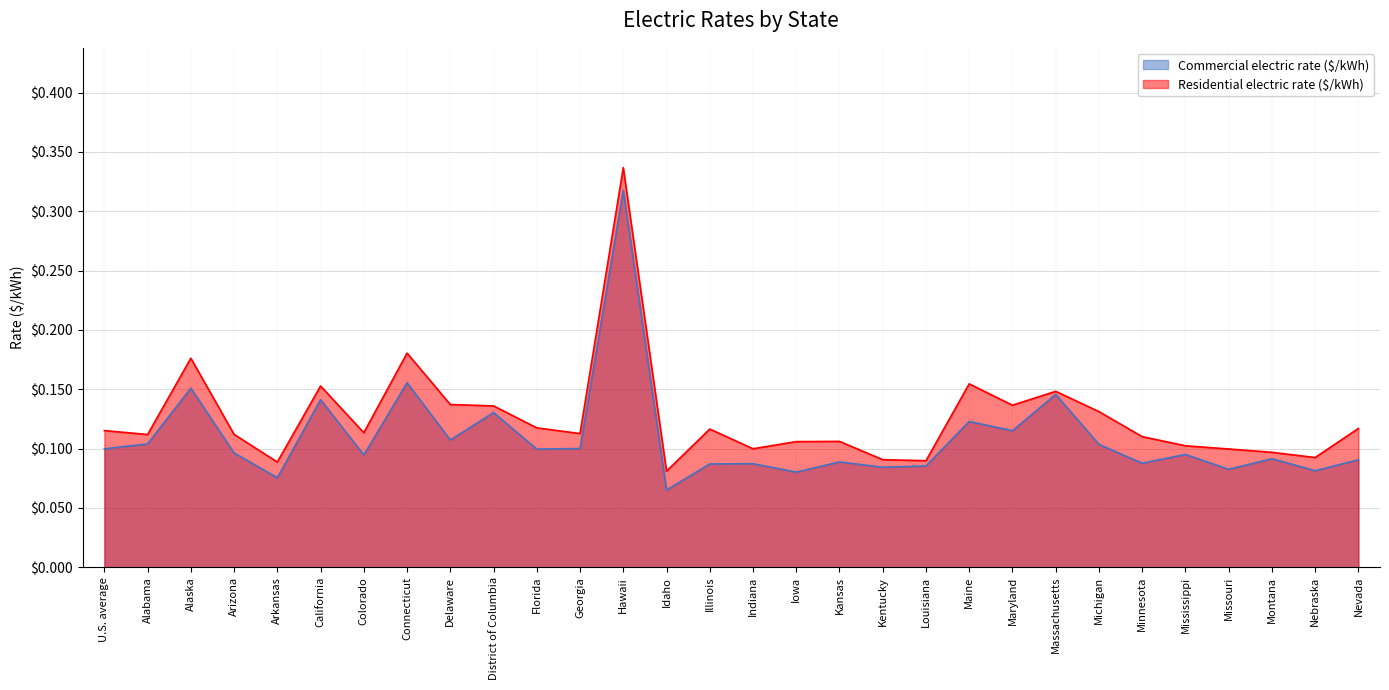

Rank the series by their average value, from lowest to highest.

Commercial electric rate ($/kWh), Residential electric rate ($/kWh)